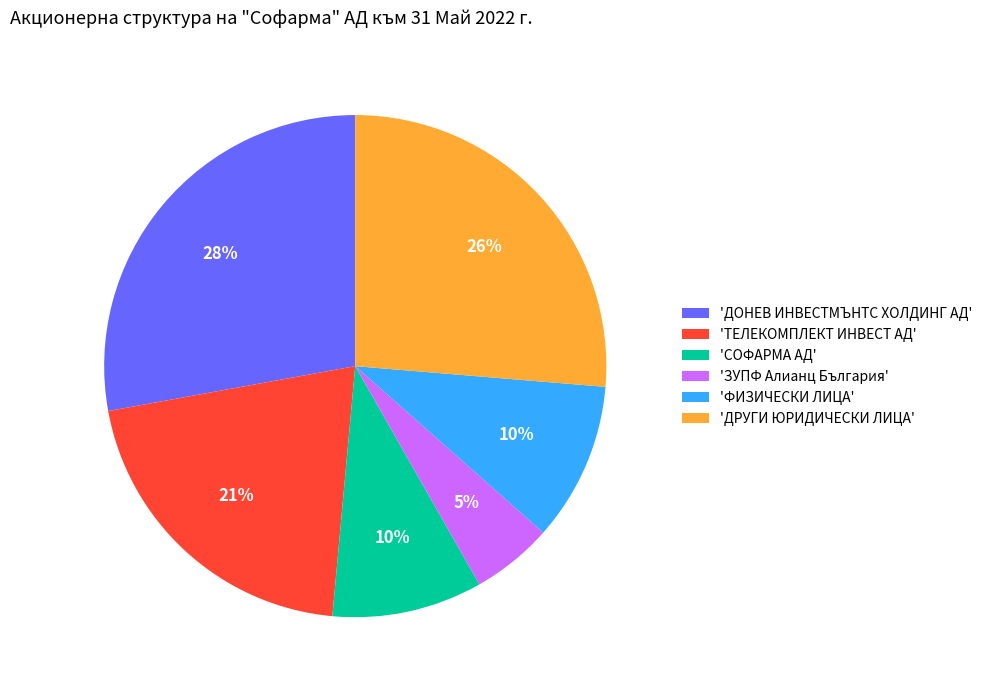

Combined, do 'ЗУПФ Алианц България' and 'СОФАРМА АД' account for over 50%?

No